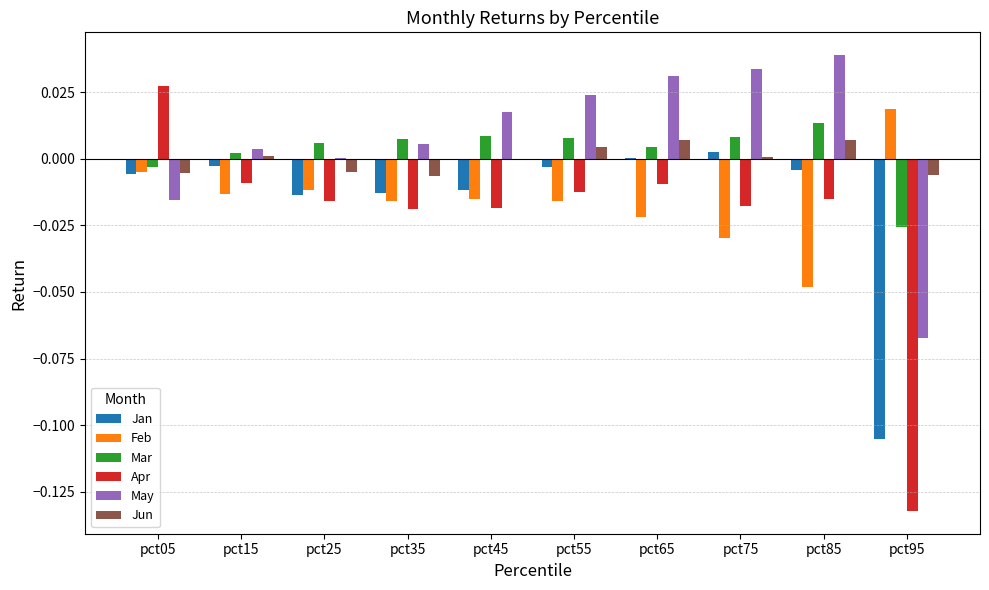

Which category has the highest value across all series?

pct85